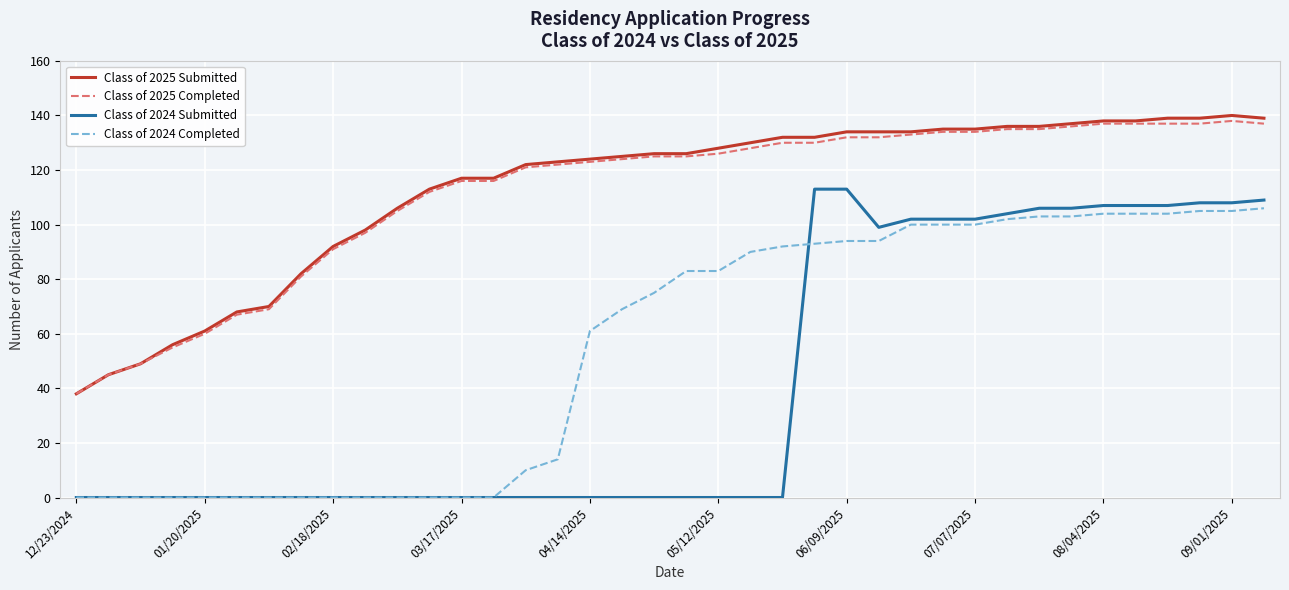

What is the average value of the Class of 2025 Submitted series?

113